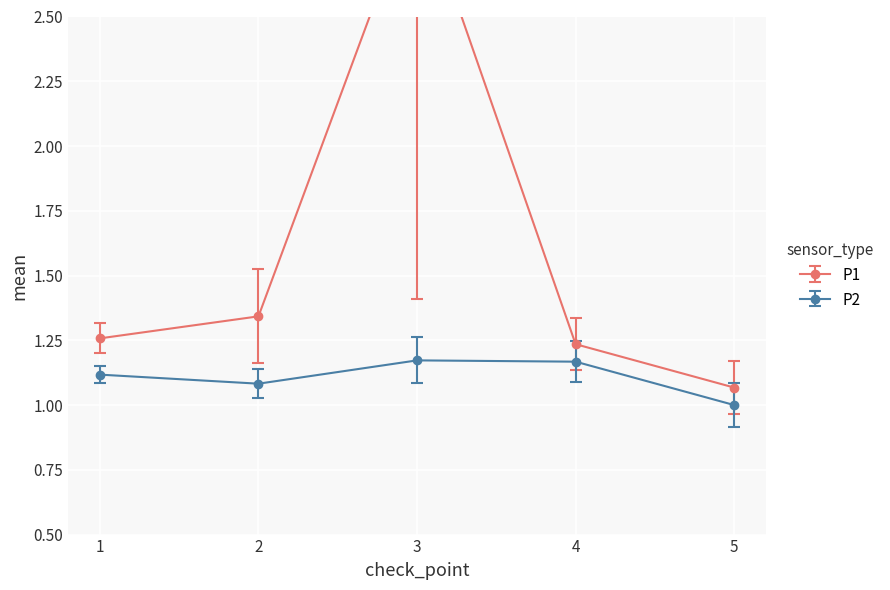

True or false: P2 and P1 intersect in this chart.

False